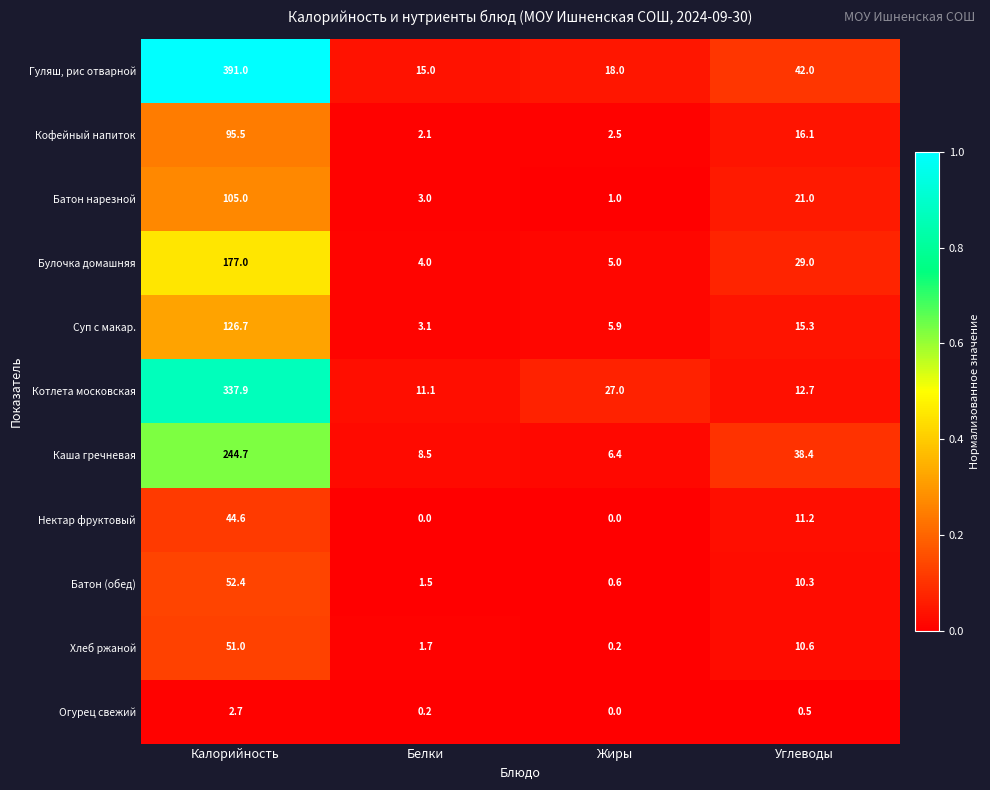

Rank the categories by Котлета московская value from lowest to highest.

Белки, Углеводы, Жиры, Калорийность